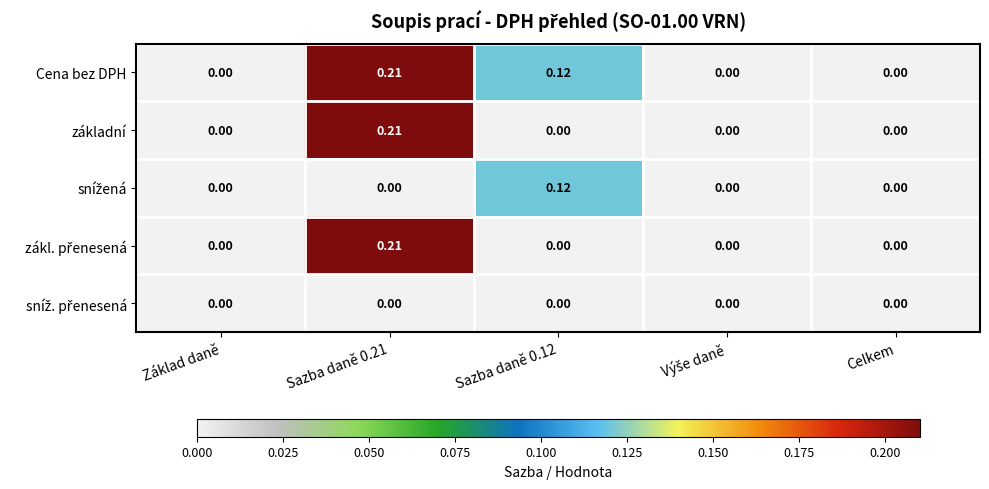

Is the value of základní at Základ daně greater than the value of Cena bez DPH at Sazba daně 0.12?

No